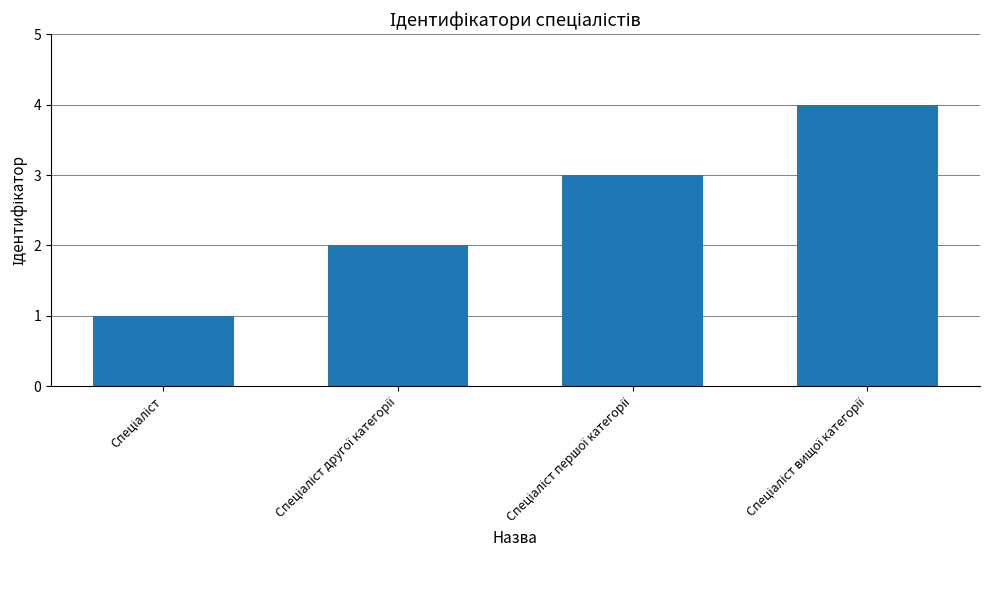

Does the chart contain any negative values?

No